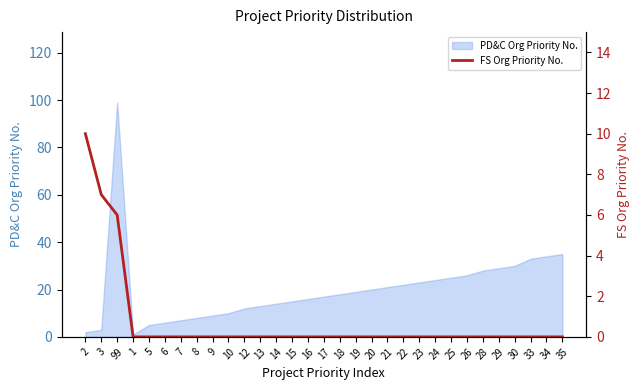

At which label does PD&C Org Priority No. reach its peak?

99